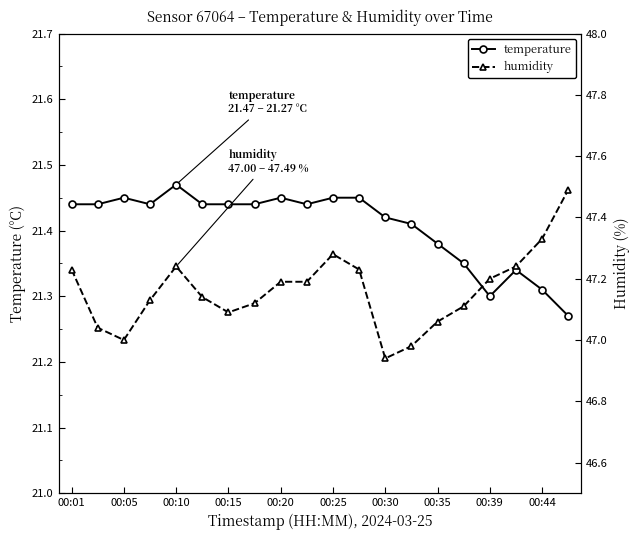

How many temperature values are between 21 and 22?

20